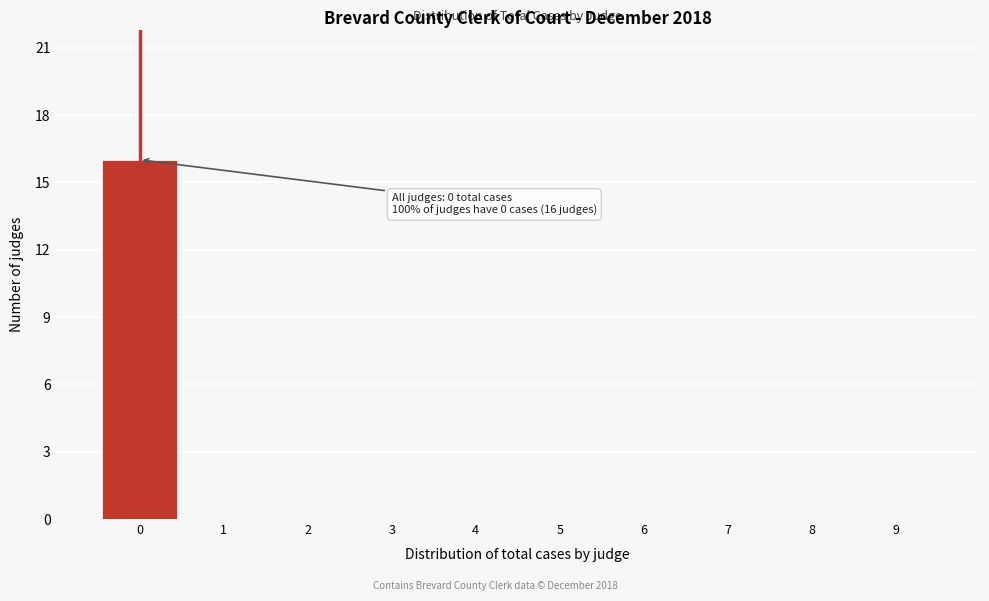

Reading left to right, what are all the values shown in this chart?

0=16	1=0	2=0	3=0	4=0	5=0	6=0	7=0	8=0	9=0